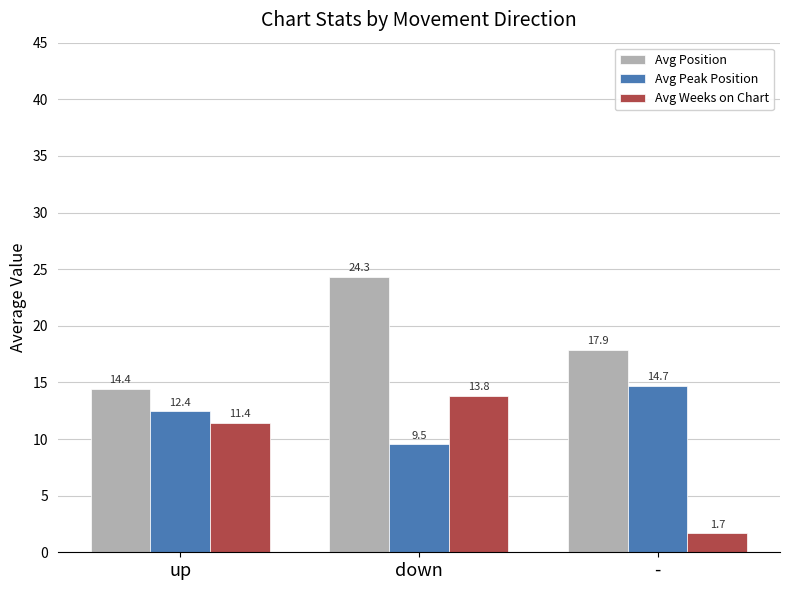

How many categories are shown in the chart?

3